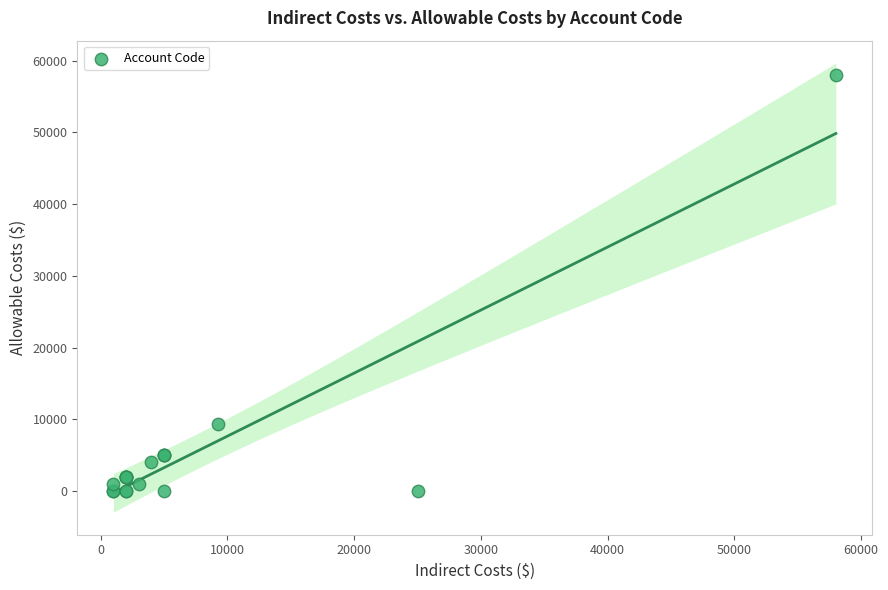

What Y value in the scatter plot is closest to 29000?

9280